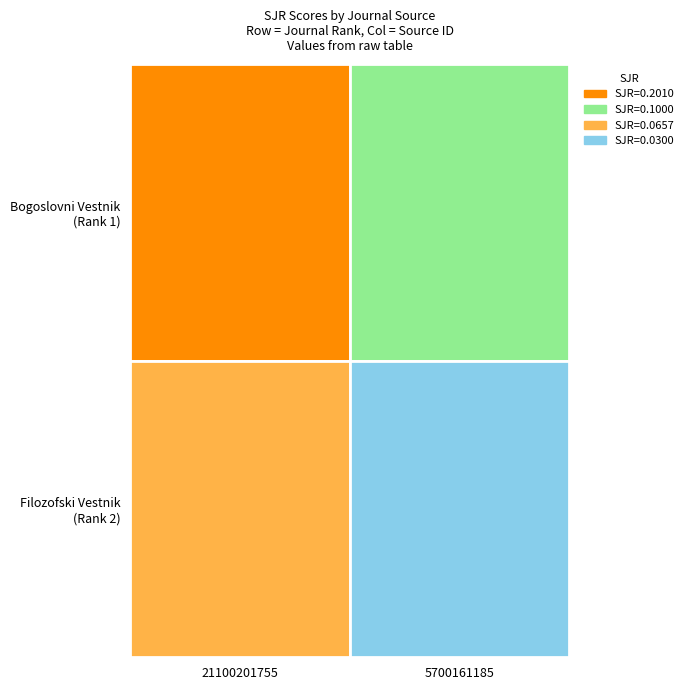

How many categories are shown in the chart?

2